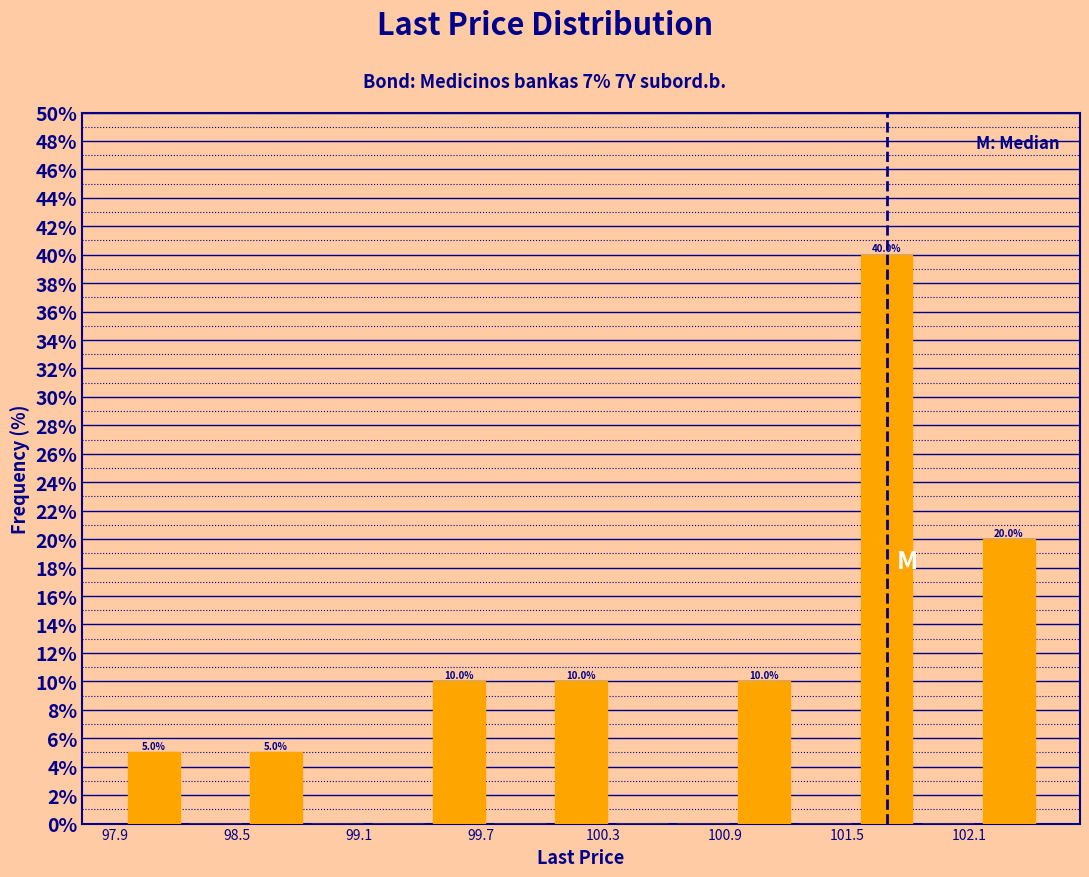

Around what value on the x-axis is the tallest bar? Give the approximate position of its centre, as read against the axis.

101.7